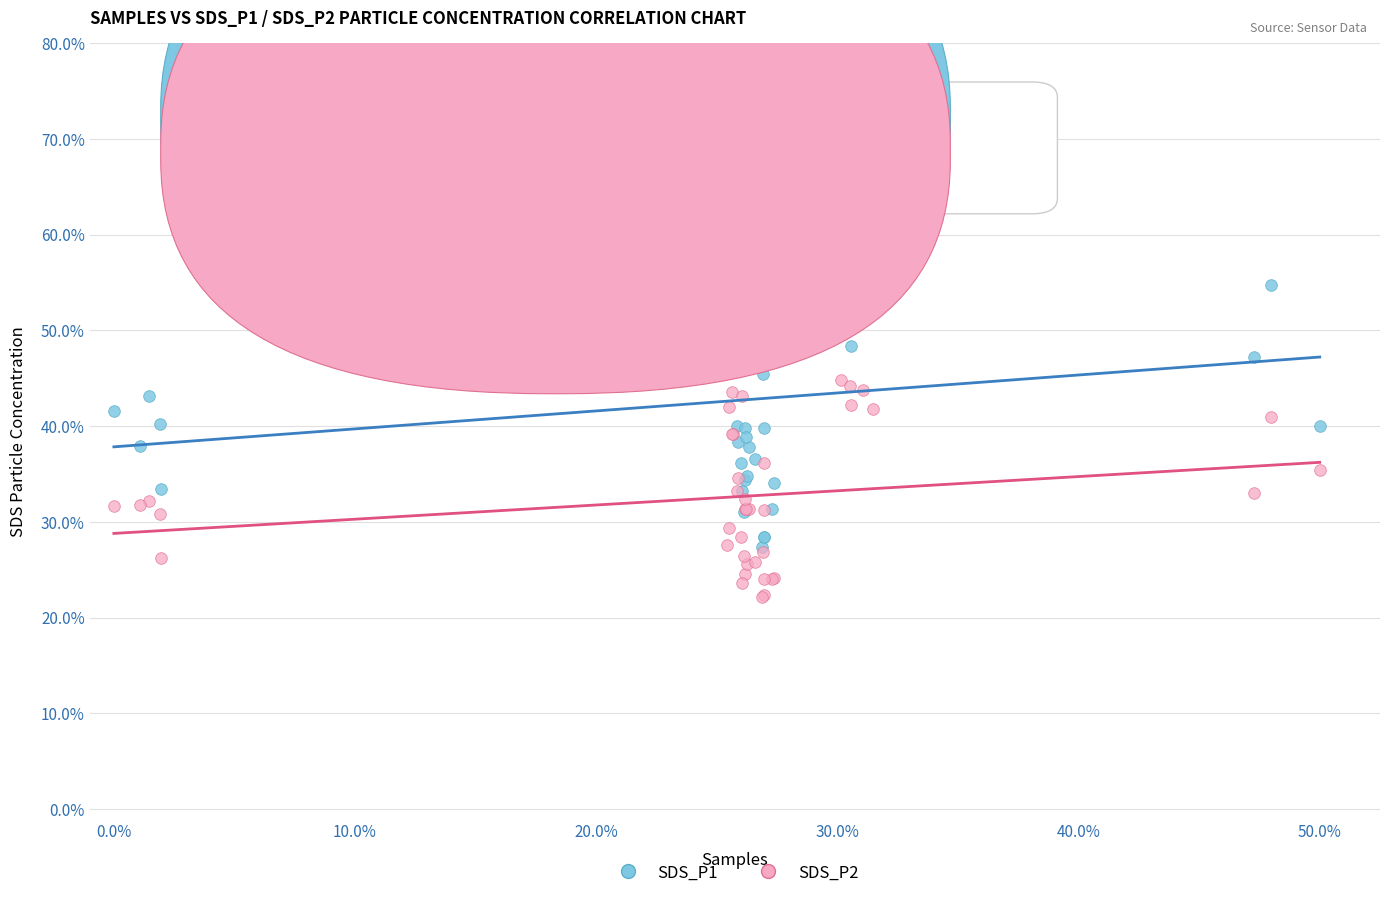

Which series has the largest Y range (max minus min)?

SDS_P1